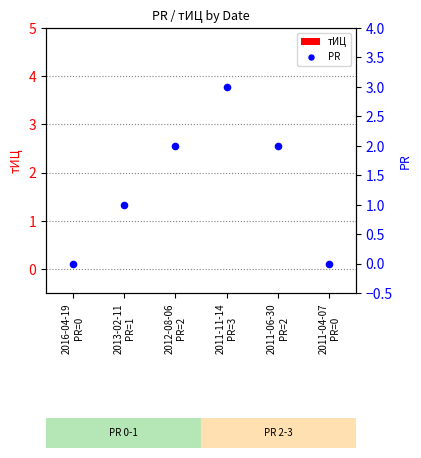

At how many categories does at least one series exceed 2?

1